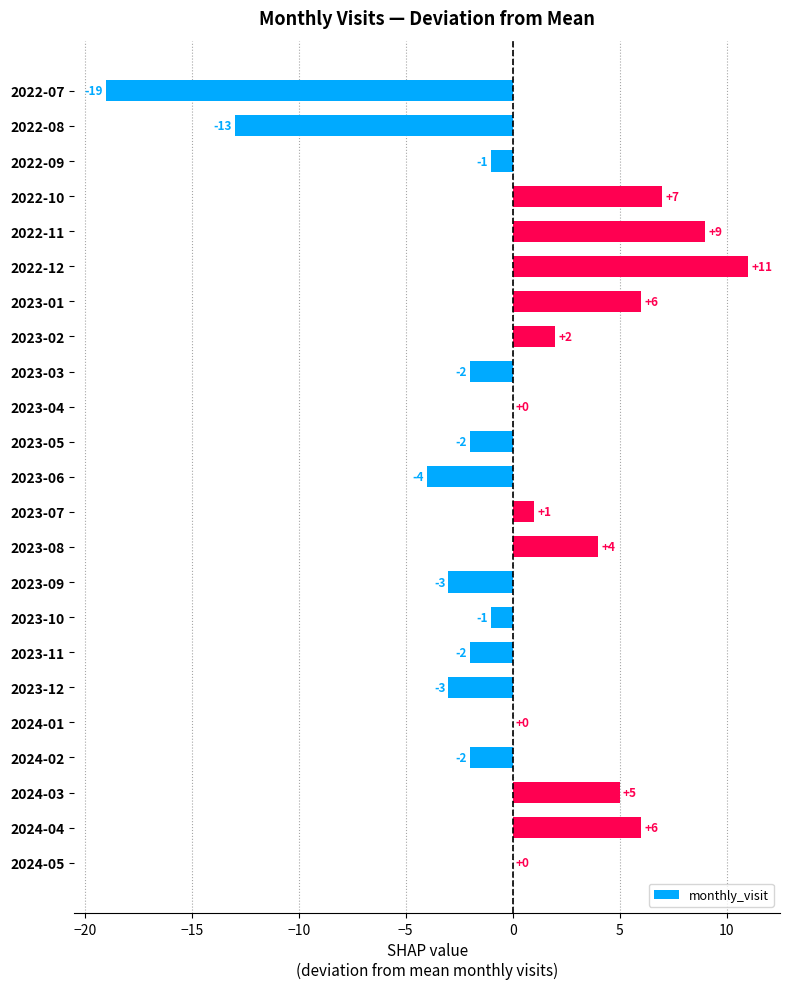

What is the greatest value displayed?

11